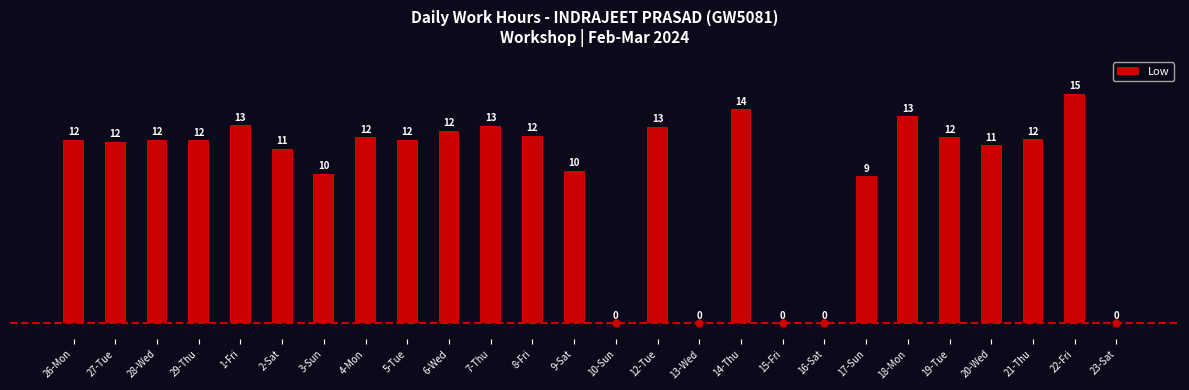

What is the difference between the values at 21-Thu and 22-Fri?

2.9